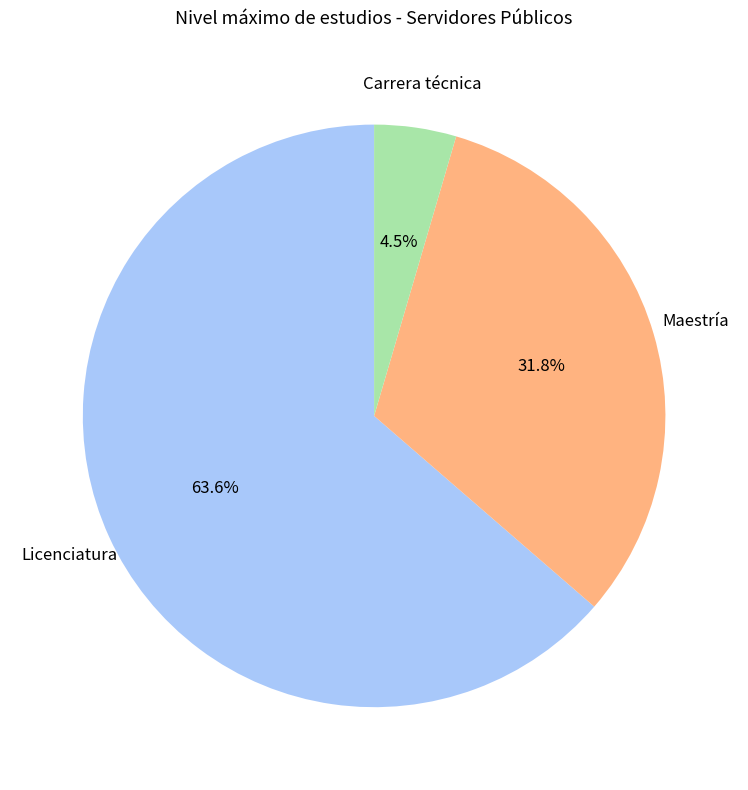

Between Carrera técnica and Maestría, which is larger?

Maestría